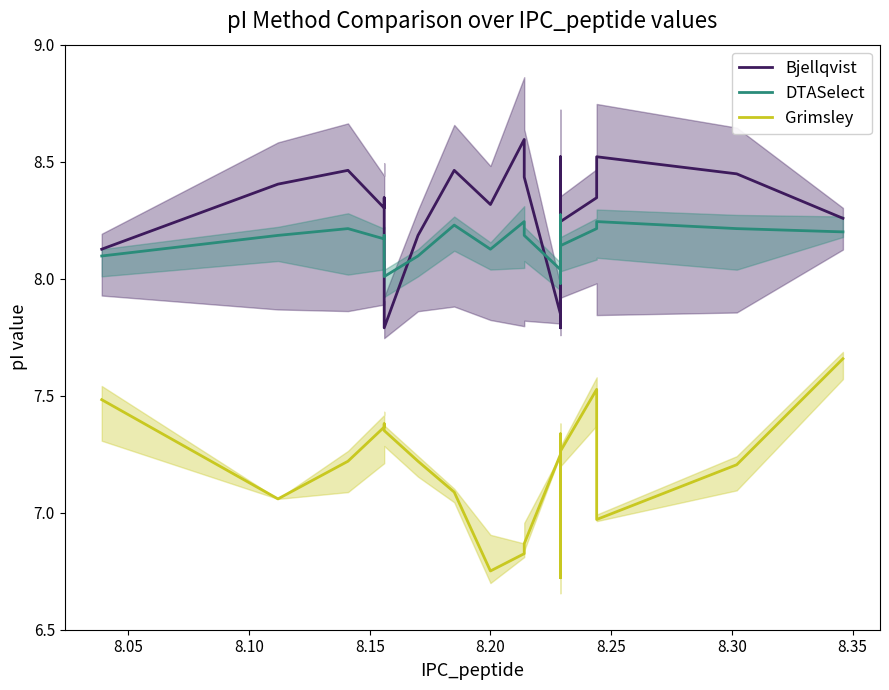

True or false: Grimsley and Bjellqvist intersect in this chart.

False